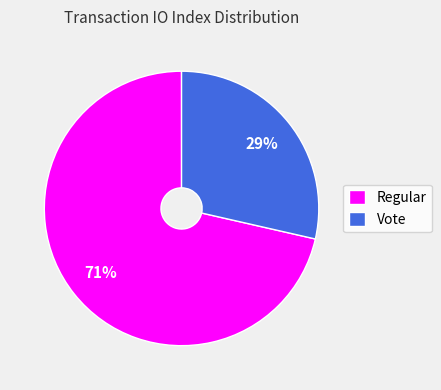

Which category accounts for the majority?

Regular